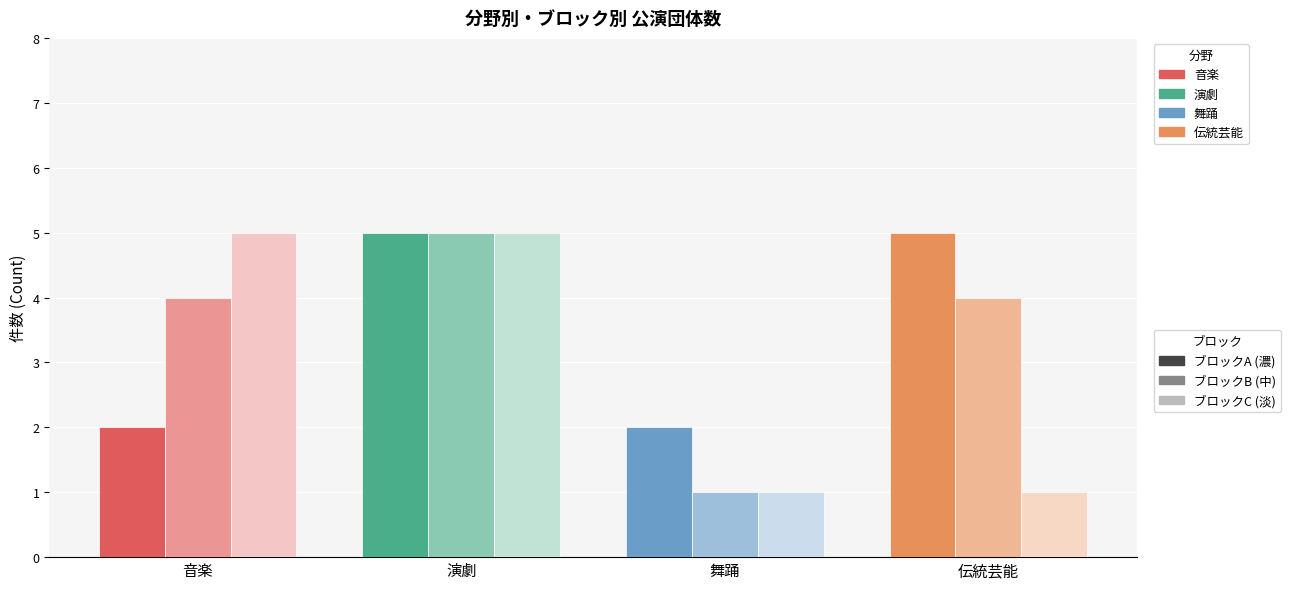

At which category is the sum across all series the highest?

演劇